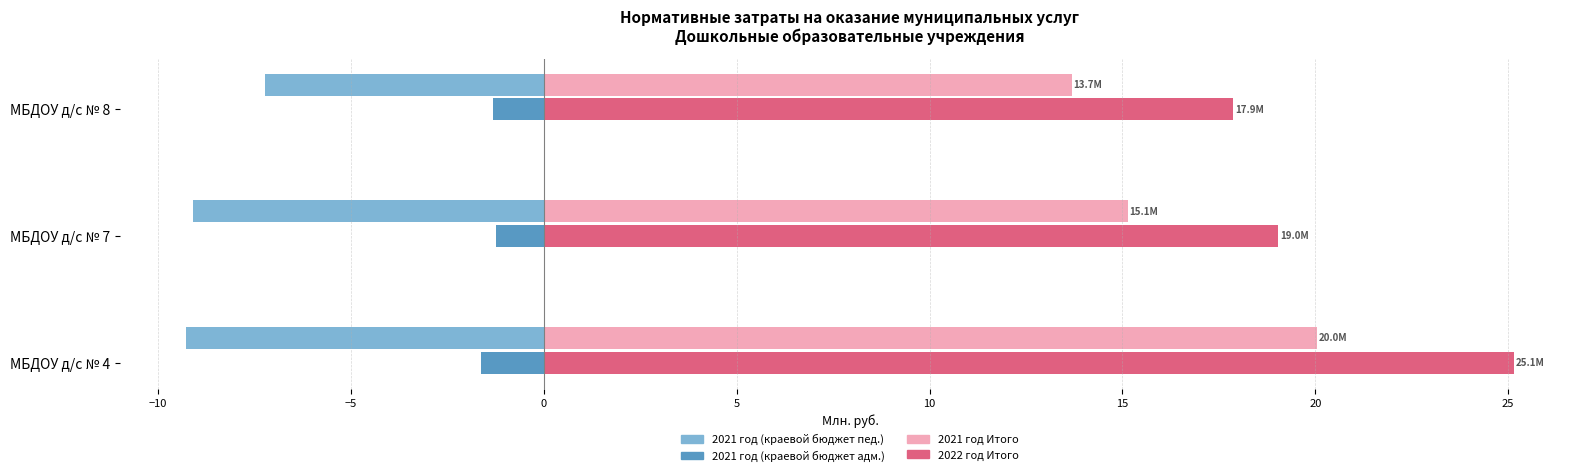

Which series has the largest range (max minus min)?

2022 год Итого